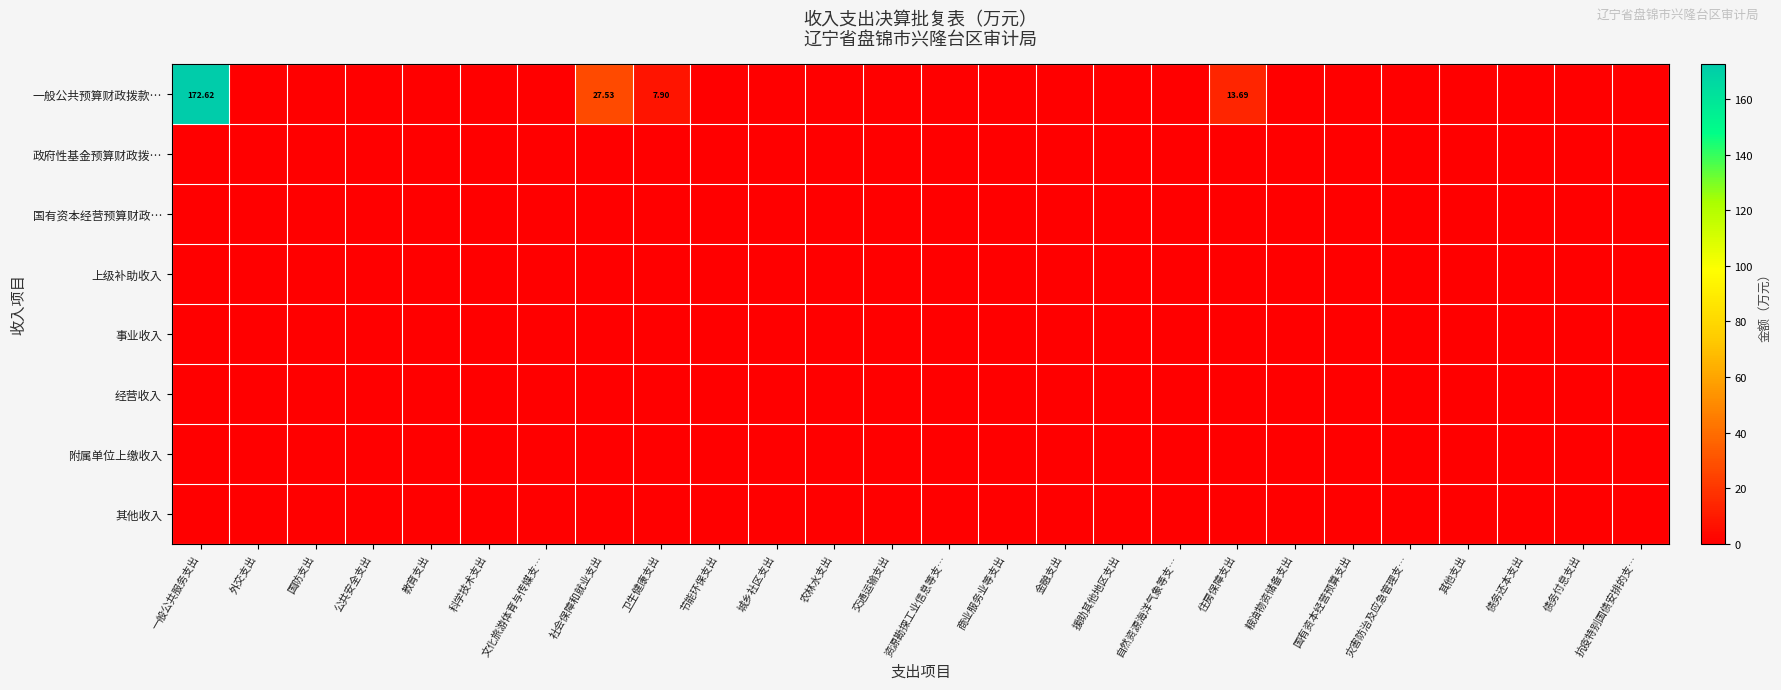

What is the difference between the maximum and minimum values in the 一般公共预算财政拨款… series?

172.6